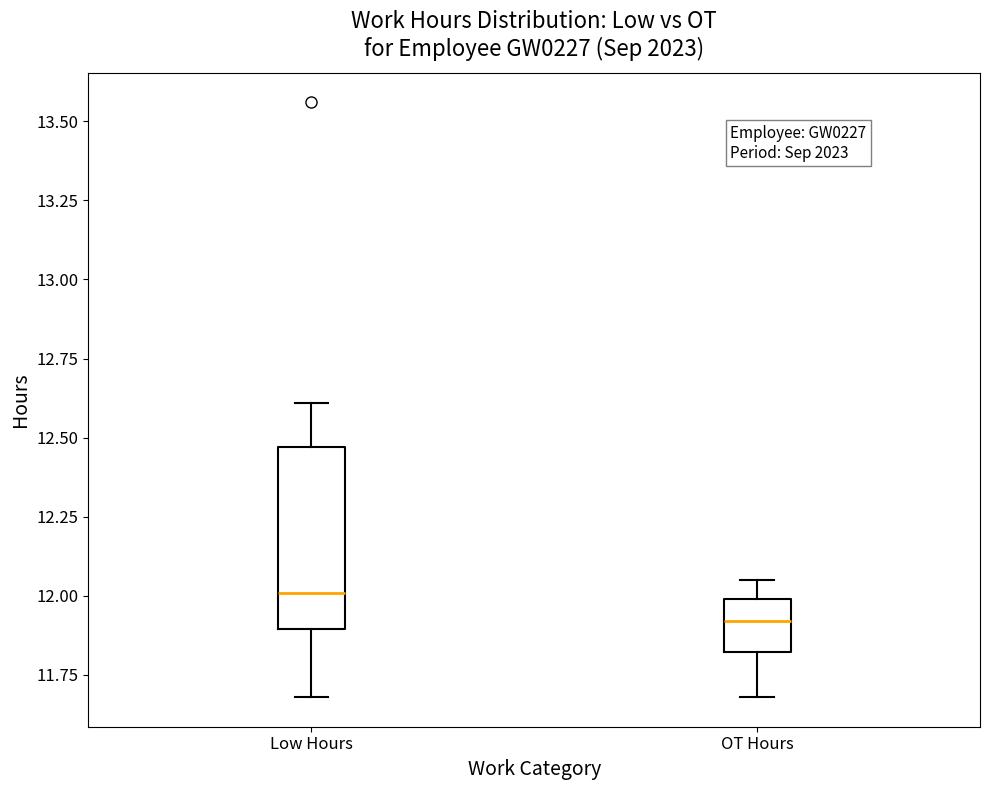

Which box's median line is the lowest?

OT Hours